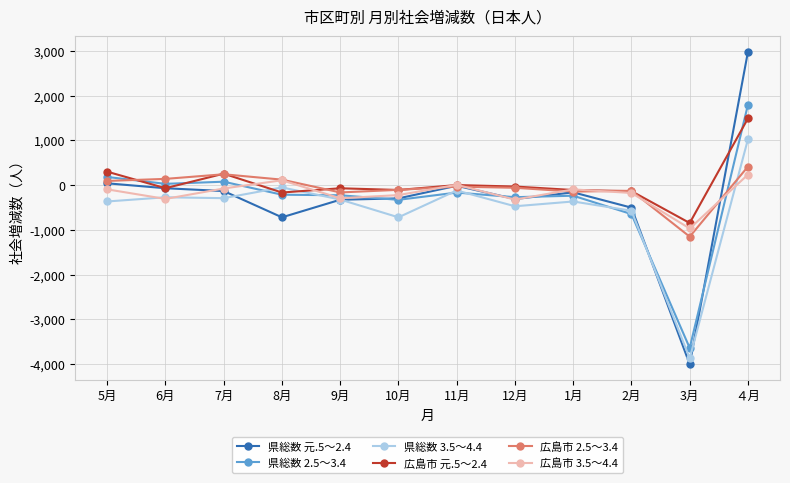

What are all the series names shown in the legend?

県総数 元.5～2.4, 県総数 2.5～3.4, 県総数 3.5～4.4, 広島市 元.5～2.4, 広島市 2.5～3.4, 広島市 3.5～4.4